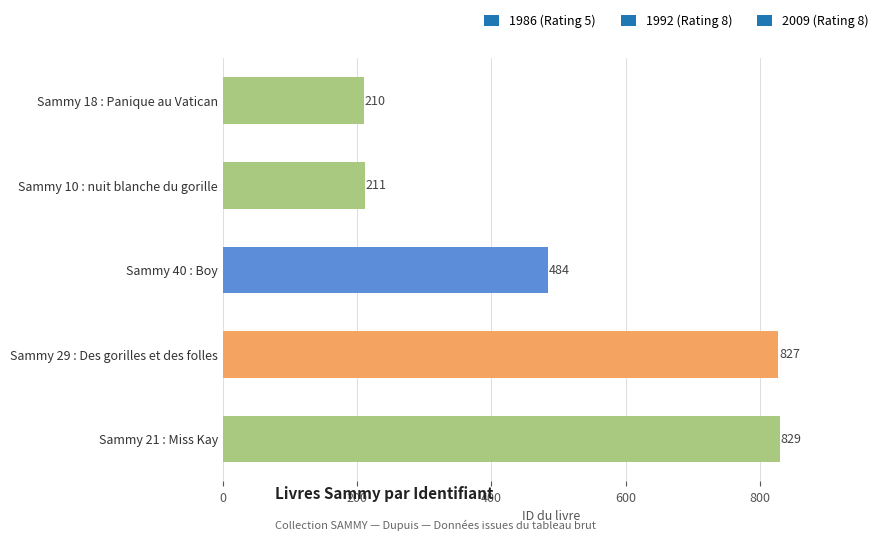

What position from the bottom is Sammy 18 : Panique au Vatican?

5